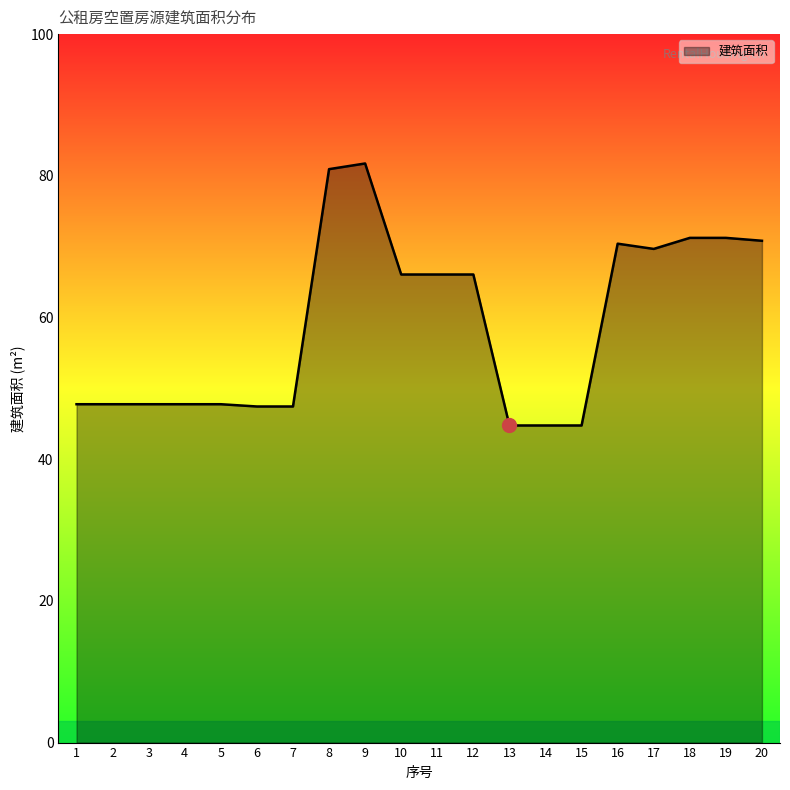

What is the difference between the maximum and minimum values?

37.0